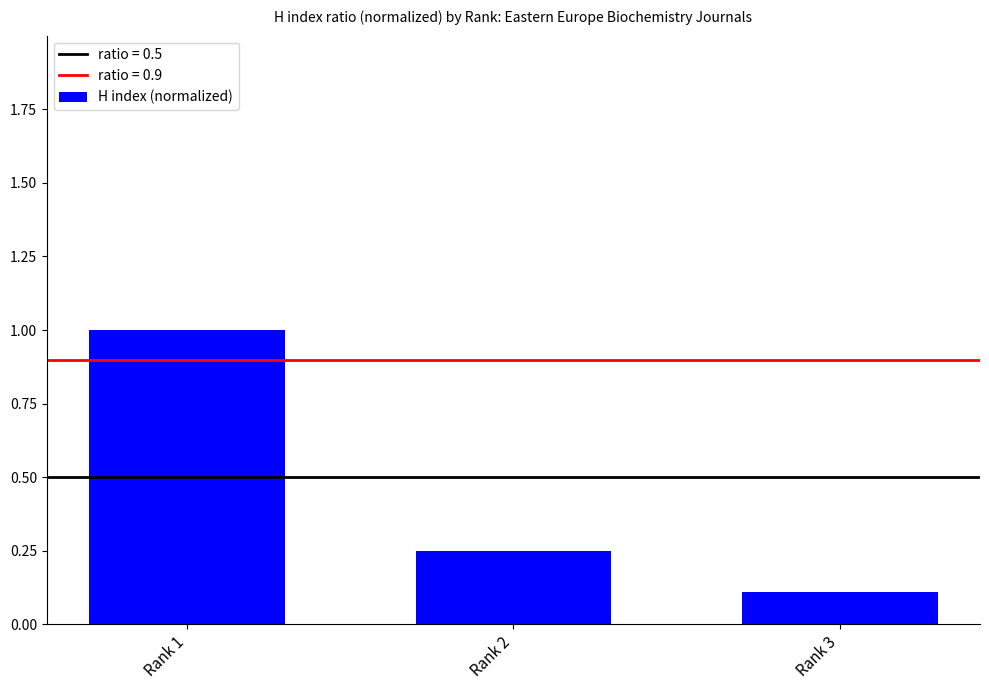

The value at Rank 3 is 0.2. True or false?

False